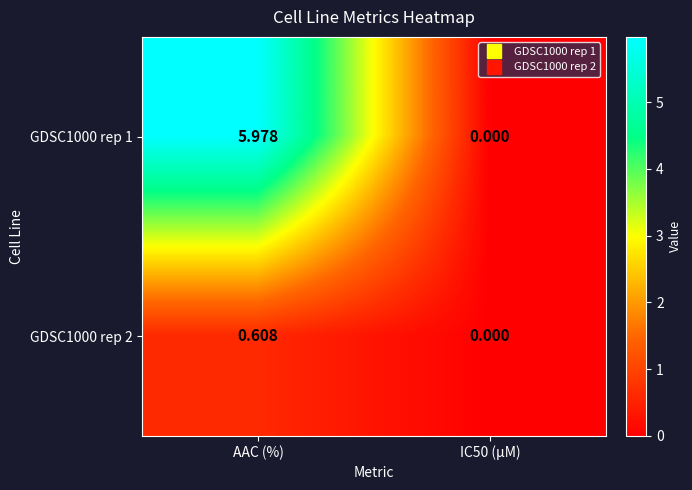

At which category is the sum across all series the highest?

AAC (%)